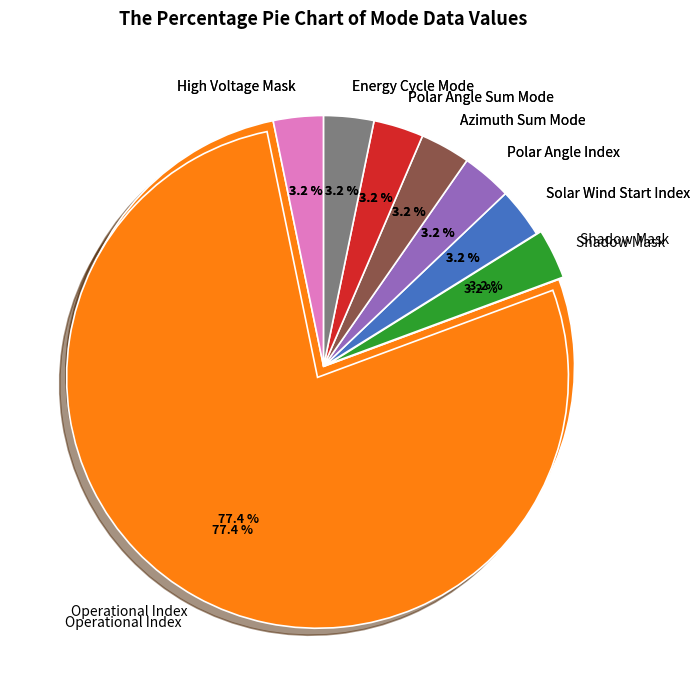

The High Voltage Mask slice represents 4% of the pie. True or false?

True